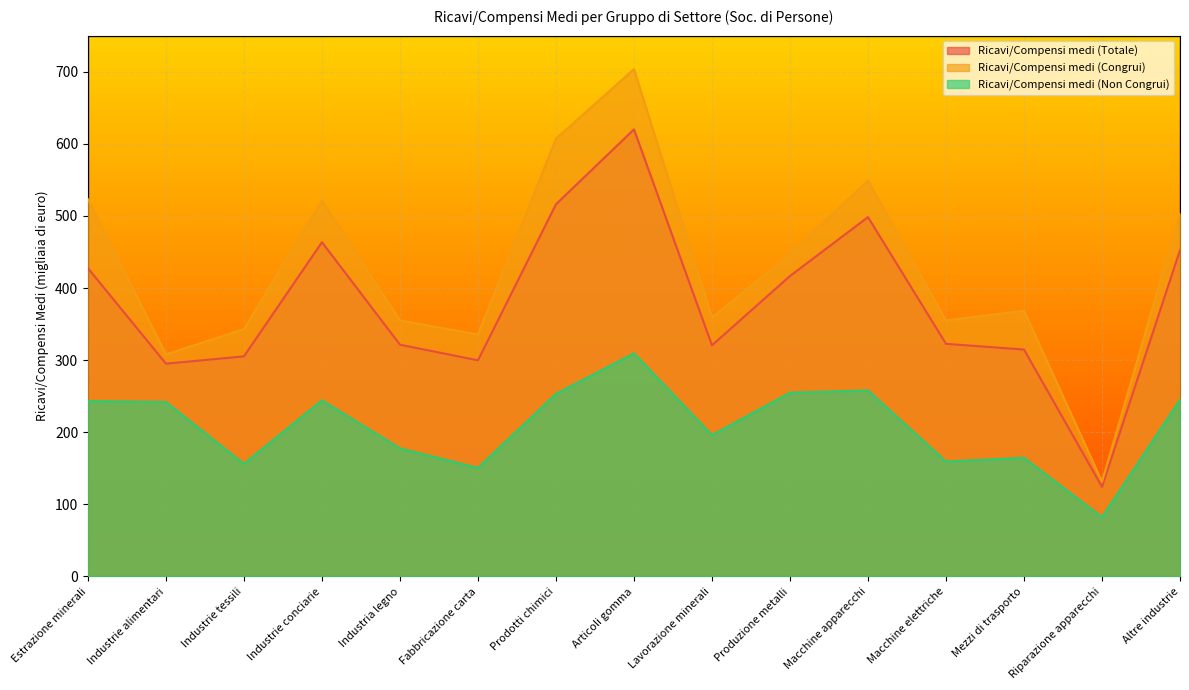

The value of Ricavi/Compensi medi (Non Congrui) at Macchine apparecchi is 258.0. True or false?

True